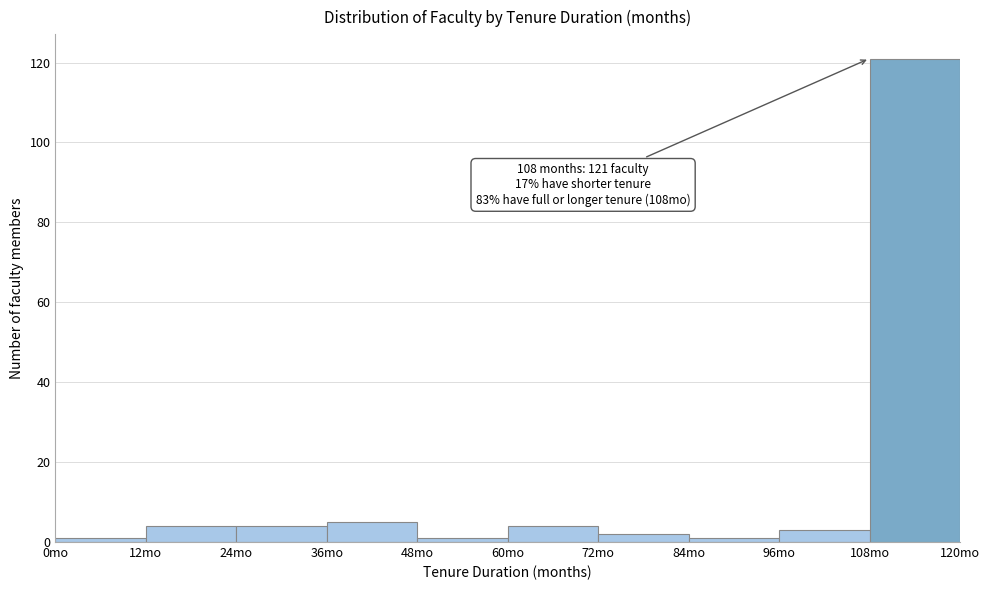

Over which range of the x-axis is the bar tallest?

108 to 120